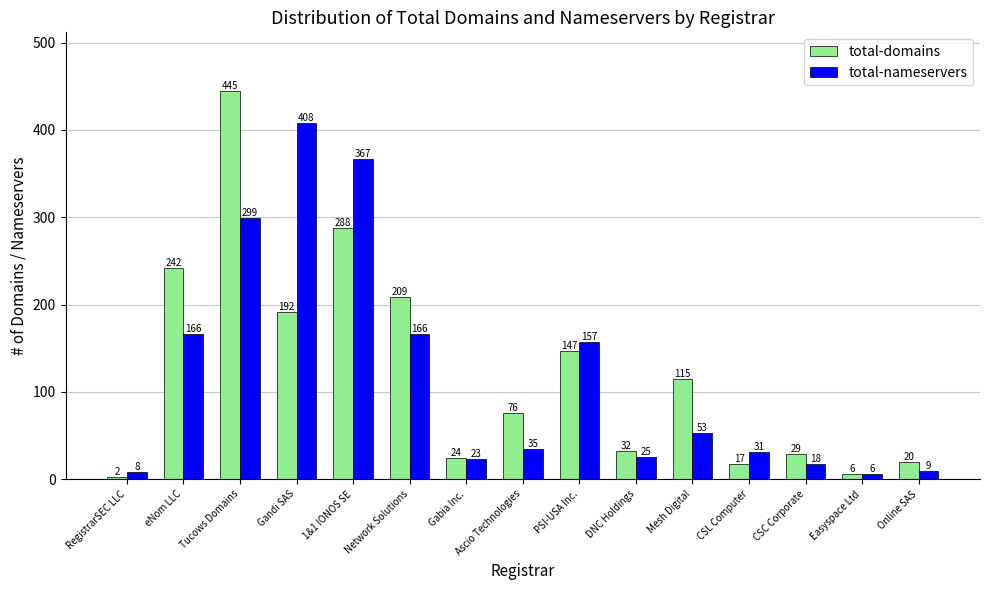

Which series has the largest total across all categories?

total-domains